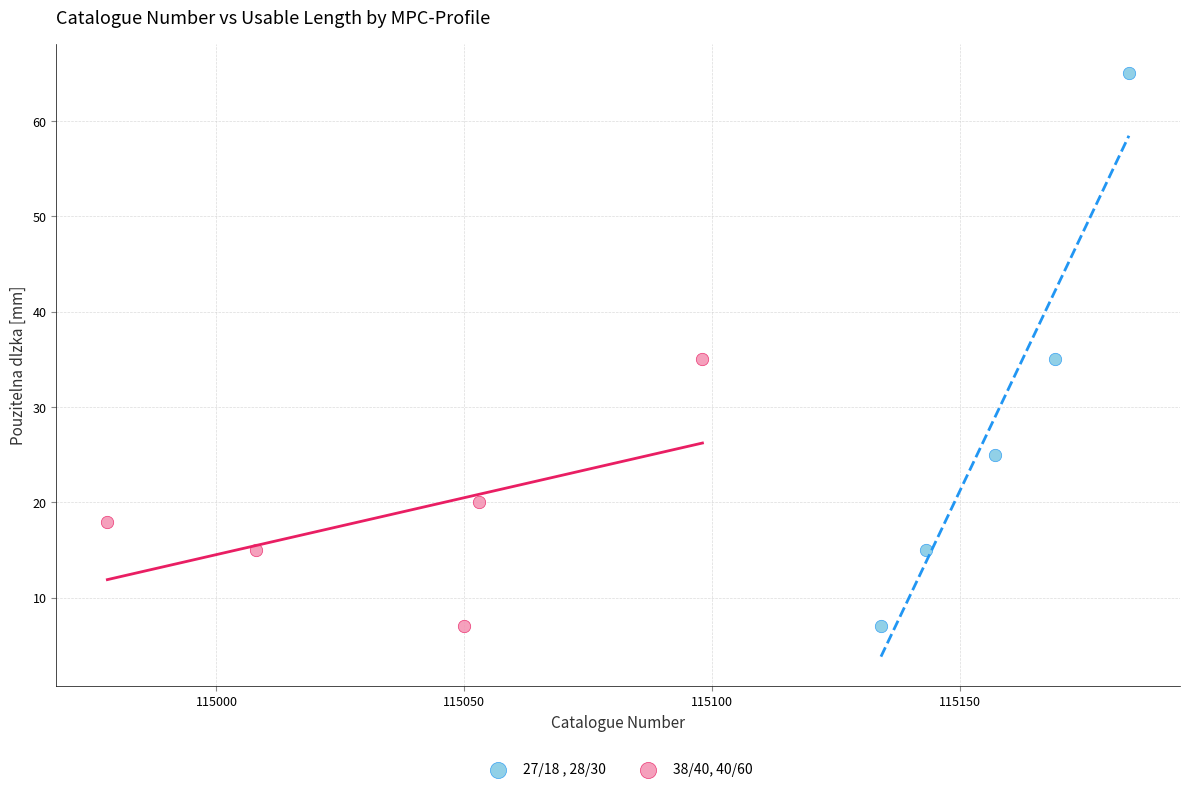

Which series has the largest Y range (max minus min)?

27/18 , 28/30